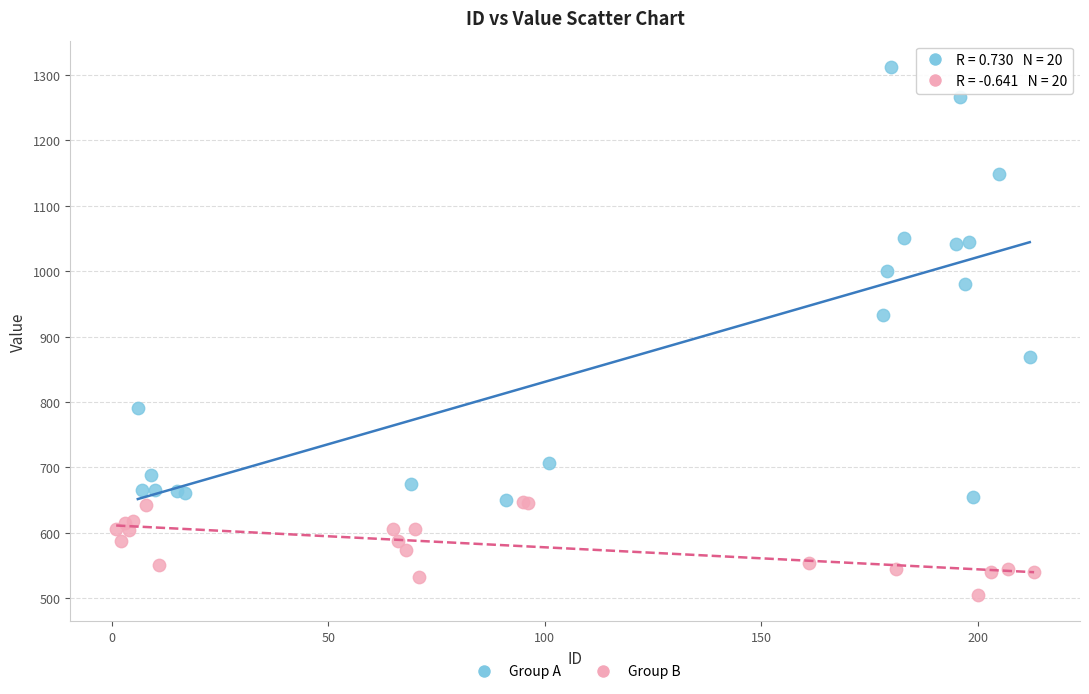

Which series reaches the maximum Y coordinate?

Group A